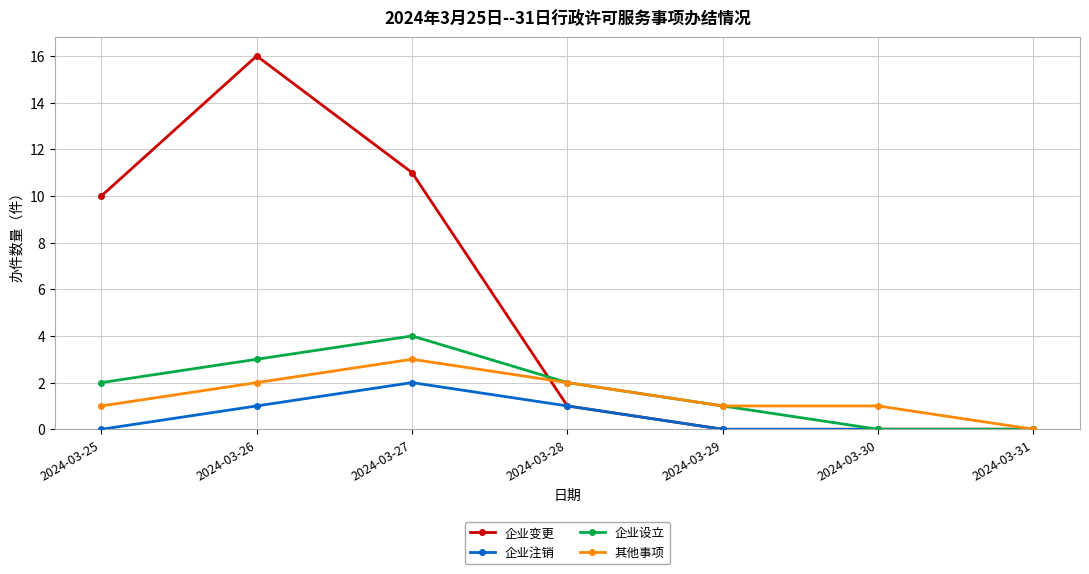

What is the difference between the maximum and minimum values in the 其他事项 series?

3